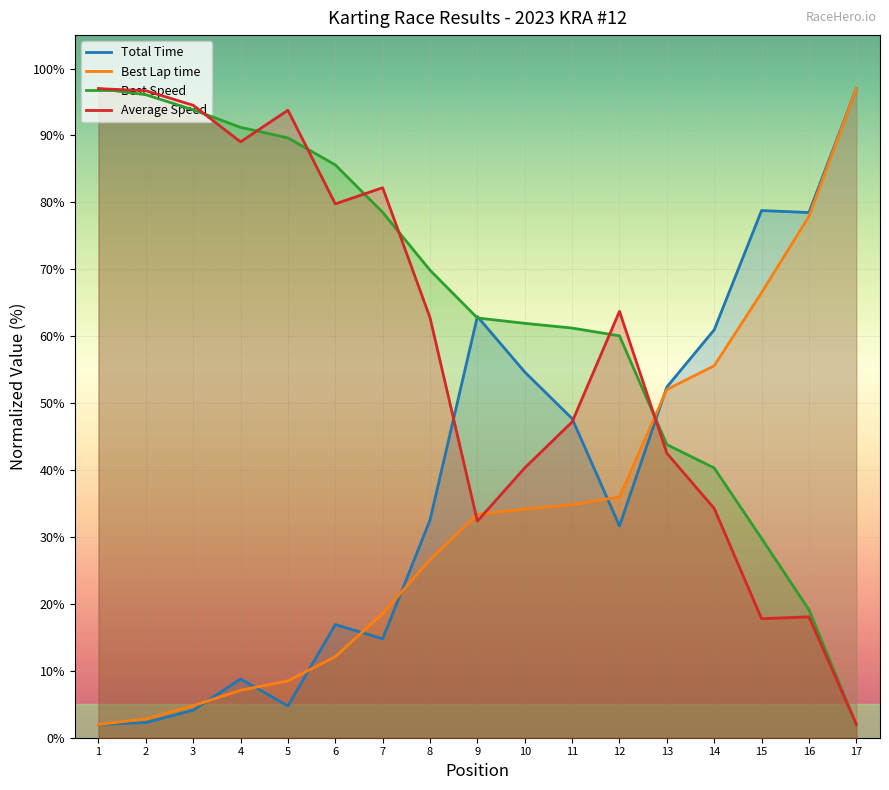

Does the chart display data point markers on the line(s)?

No